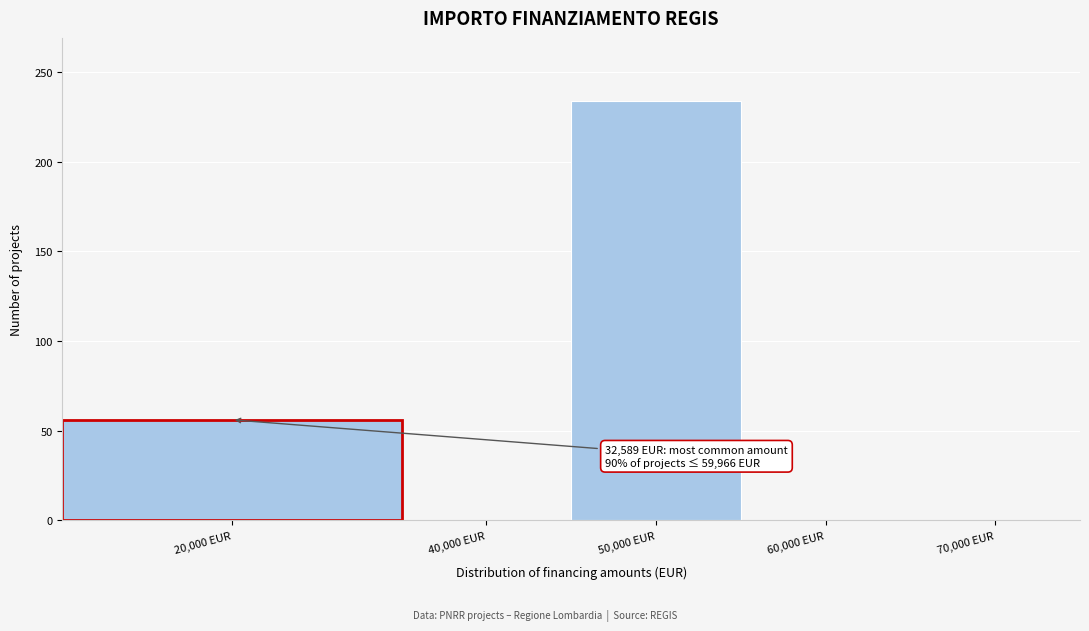

Reading left to right, what are all the values shown in this chart?

40,000 EUR=0	50,000 EUR=234	60,000 EUR=0	70,000 EUR=0